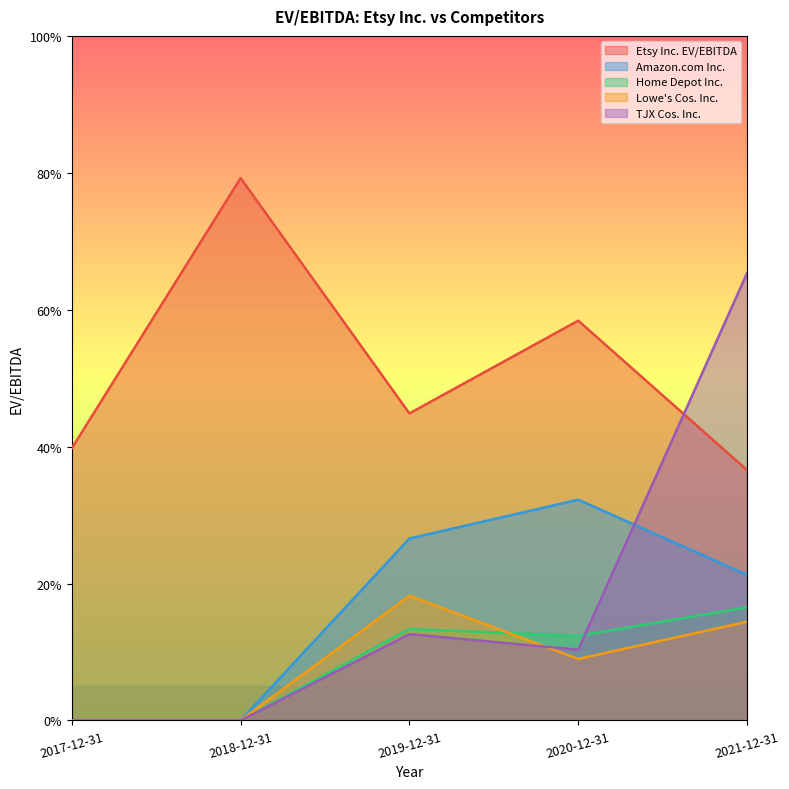

What is the spread (max minus min) of values at 2021-12-31?

50.9